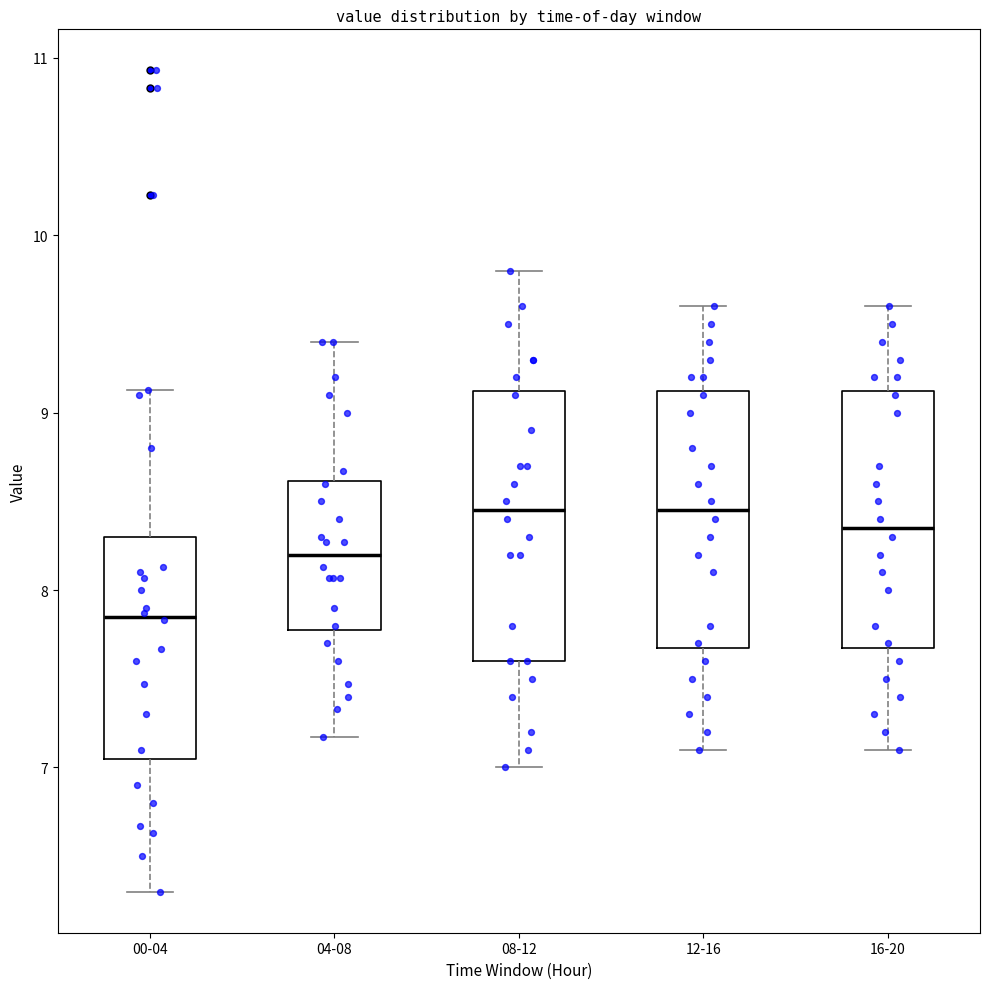

Reading left to right, transcribe this box plot: for each box, give where its median line is, the range the box spans, and where its two whiskers end, as read against the y-axis. The values are not printed on the chart, so give them approximately, as read against the axis.

00-04: median 7.9, box 7.1 to 8.3, whiskers 6.3 to 9.1
04-08: median 8.2, box 7.8 to 8.6, whiskers 7.2 to 9.4
08-12: median 8.5, box 7.6 to 9.1, whiskers 7.0 to 9.8
12-16: median 8.5, box 7.7 to 9.1, whiskers 7.1 to 9.6
16-20: median 8.4, box 7.7 to 9.1, whiskers 7.1 to 9.6